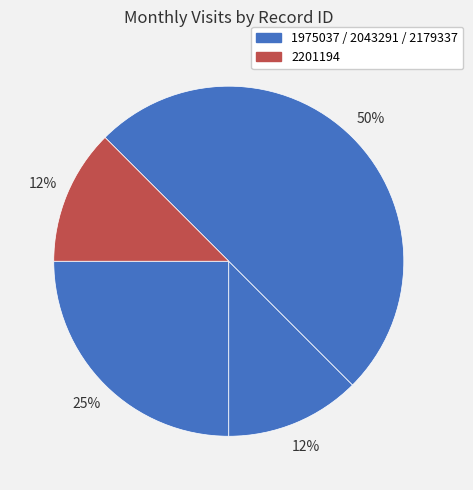

Which category has the biggest portion of the pie?

2179337